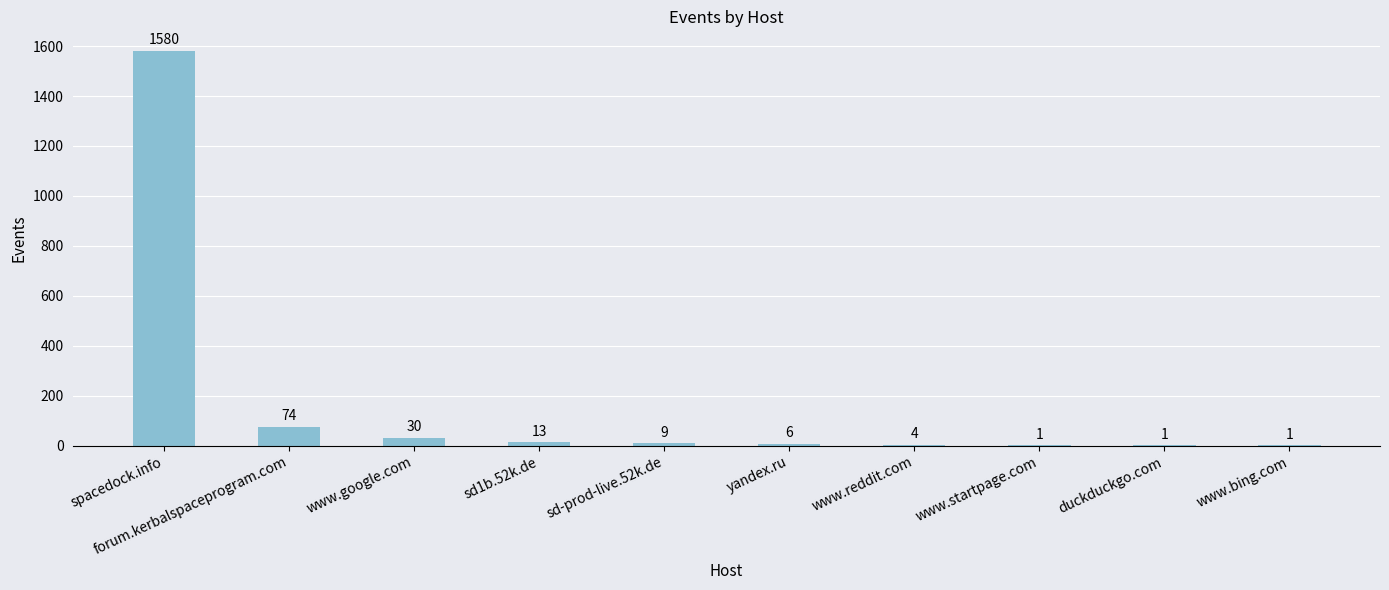

What is the maximum value shown in the chart?

1580